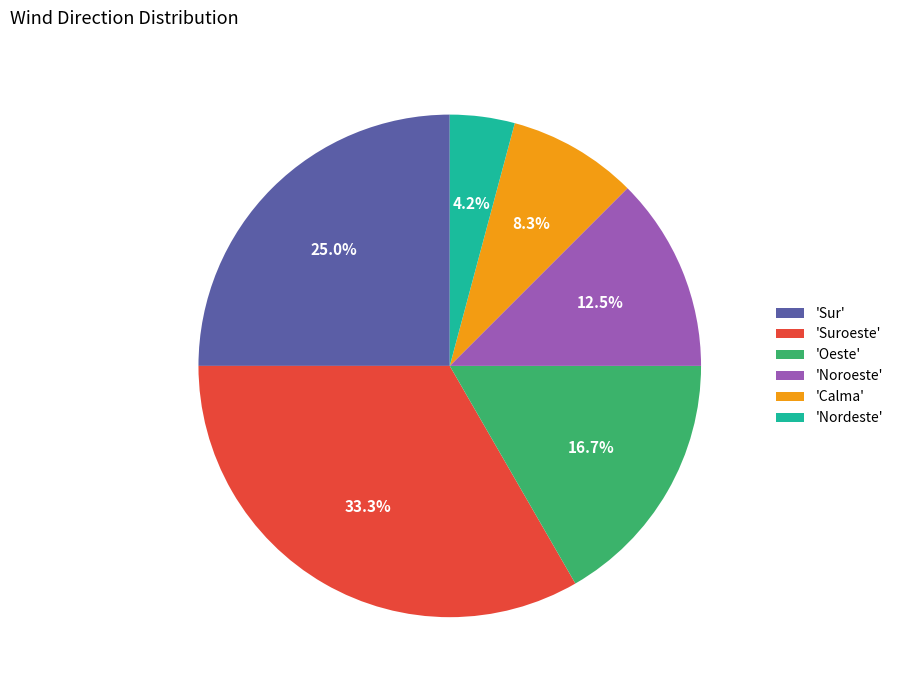

To the nearest percent, what is the average slice percentage?

17%